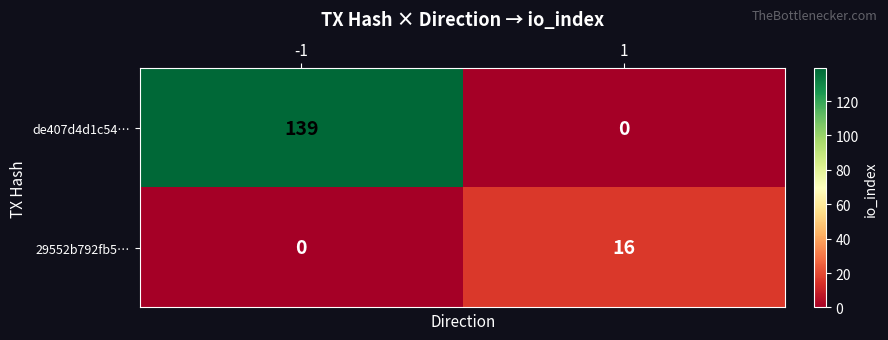

What is the difference between the highest and lowest values at -1?

139